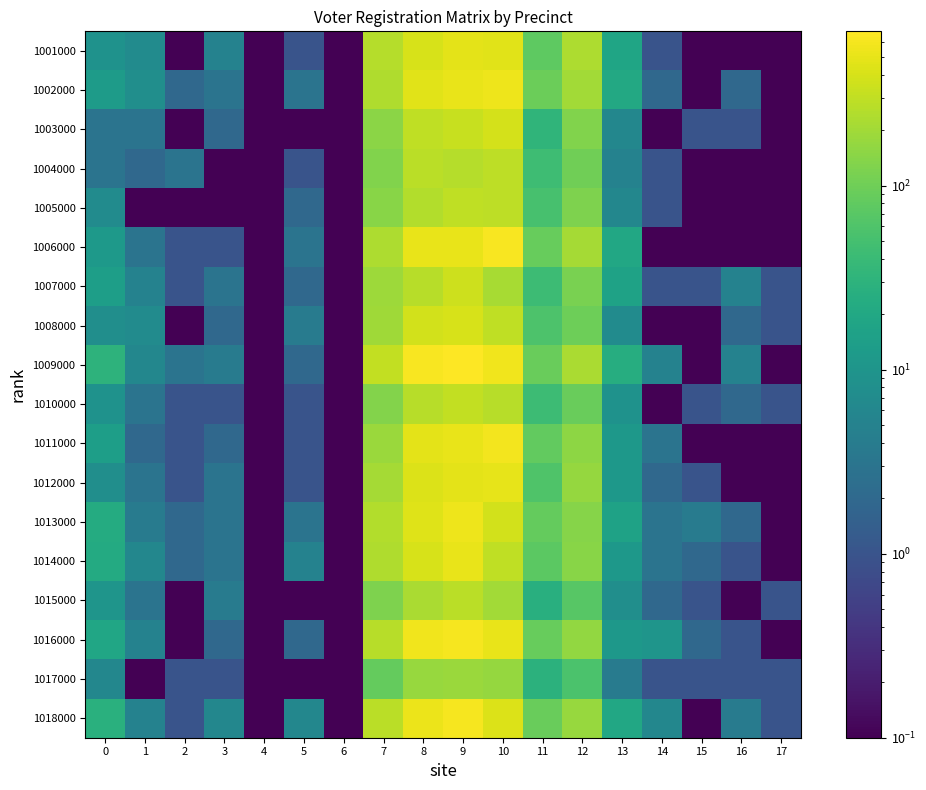

Reading left to right, what are all the values shown in this chart?

1001000: 0=9.0	1=7.0	2=0.0	3=5.0	4=0.0	5=1.0	6=0.0	7=258.0	8=398.0	9=472.0	10=459.0	11=77.0	12=232.0	13=18.0	14=1.0	15=0.0	16=0.0	17=0.0
1002000: 0=13.0	1=8.0	2=2.0	3=3.0	4=0.0	5=3.0	6=0.0	7=240.0	8=470.0	9=515.0	10=544.0	11=95.0	12=204.0	13=21.0	14=2.0	15=0.0	16=2.0	17=0.0
1003000: 0=3.0	1=3.0	2=0.0	3=2.0	4=0.0	5=0.0	6=0.0	7=148.0	8=296.0	9=326.0	10=387.0	11=33.0	12=128.0	13=6.0	14=0.0	15=1.0	16=1.0	17=0.0
1004000: 0=3.0	1=2.0	2=3.0	3=0.0	4=0.0	5=1.0	6=0.0	7=127.0	8=280.0	9=261.0	10=286.0	11=44.0	12=103.0	13=5.0	14=1.0	15=0.0	16=0.0	17=0.0
1005000: 0=7.0	1=0.0	2=0.0	3=0.0	4=0.0	5=2.0	6=0.0	7=142.0	8=248.0	9=296.0	10=286.0	11=53.0	12=123.0	13=6.0	14=1.0	15=0.0	16=0.0	17=0.0
1006000: 0=12.0	1=3.0	2=1.0	3=1.0	4=0.0	5=3.0	6=0.0	7=232.0	8=514.0	9=520.0	10=629.0	11=87.0	12=209.0	13=20.0	14=0.0	15=0.0	16=0.0	17=0.0
1007000: 0=14.0	1=5.0	2=1.0	3=3.0	4=0.0	5=2.0	6=0.0	7=188.0	8=263.0	9=352.0	10=214.0	11=43.0	12=118.0	13=16.0	14=1.0	15=1.0	16=5.0	17=1.0
1008000: 0=8.0	1=7.0	2=0.0	3=2.0	4=0.0	5=4.0	6=0.0	7=196.0	8=371.0	9=397.0	10=293.0	11=58.0	12=99.0	13=7.0	14=0.0	15=0.0	16=2.0	17=1.0
1009000: 0=30.0	1=6.0	2=3.0	3=4.0	4=0.0	5=2.0	6=0.0	7=309.0	8=626.0	9=689.0	10=579.0	11=90.0	12=222.0	13=25.0	14=5.0	15=0.0	16=5.0	17=0.0
1010000: 0=9.0	1=3.0	2=1.0	3=1.0	4=0.0	5=1.0	6=0.0	7=135.0	8=264.0	9=306.0	10=266.0	11=43.0	12=93.0	13=9.0	14=0.0	15=1.0	16=2.0	17=1.0
1011000: 0=14.0	1=2.0	2=1.0	3=2.0	4=0.0	5=1.0	6=0.0	7=180.0	8=487.0	9=506.0	10=583.0	11=82.0	12=152.0	13=11.0	14=3.0	15=0.0	16=0.0	17=0.0
1012000: 0=8.0	1=3.0	2=1.0	3=3.0	4=0.0	5=1.0	6=0.0	7=209.0	8=434.0	9=478.0	10=497.0	11=61.0	12=169.0	13=11.0	14=2.0	15=1.0	16=0.0	17=0.0
1013000: 0=23.0	1=4.0	2=2.0	3=3.0	4=0.0	5=3.0	6=0.0	7=247.0	8=454.0	9=553.0	10=375.0	11=85.0	12=138.0	13=16.0	14=3.0	15=4.0	16=2.0	17=0.0
1014000: 0=22.0	1=6.0	2=2.0	3=3.0	4=0.0	5=5.0	6=0.0	7=237.0	8=405.0	9=510.0	10=296.0	11=75.0	12=141.0	13=11.0	14=3.0	15=2.0	16=1.0	17=0.0
1015000: 0=10.0	1=3.0	2=0.0	3=4.0	4=0.0	5=0.0	6=0.0	7=125.0	8=224.0	9=273.0	10=201.0	11=26.0	12=69.0	13=8.0	14=2.0	15=1.0	16=0.0	17=1.0
1016000: 0=19.0	1=5.0	2=0.0	3=2.0	4=0.0	5=2.0	6=0.0	7=264.0	8=566.0	9=612.0	10=513.0	11=87.0	12=167.0	13=11.0	14=10.0	15=2.0	16=1.0	17=0.0
1017000: 0=6.0	1=0.0	2=1.0	3=1.0	4=0.0	5=0.0	6=0.0	7=85.0	8=177.0	9=185.0	10=171.0	11=29.0	12=56.0	13=4.0	14=1.0	15=1.0	16=1.0	17=1.0
1018000: 0=27.0	1=5.0	2=1.0	3=6.0	4=0.0	5=6.0	6=0.0	7=279.0	8=537.0	9=617.0	10=425.0	11=91.0	12=175.0	13=20.0	14=6.0	15=0.0	16=4.0	17=1.0